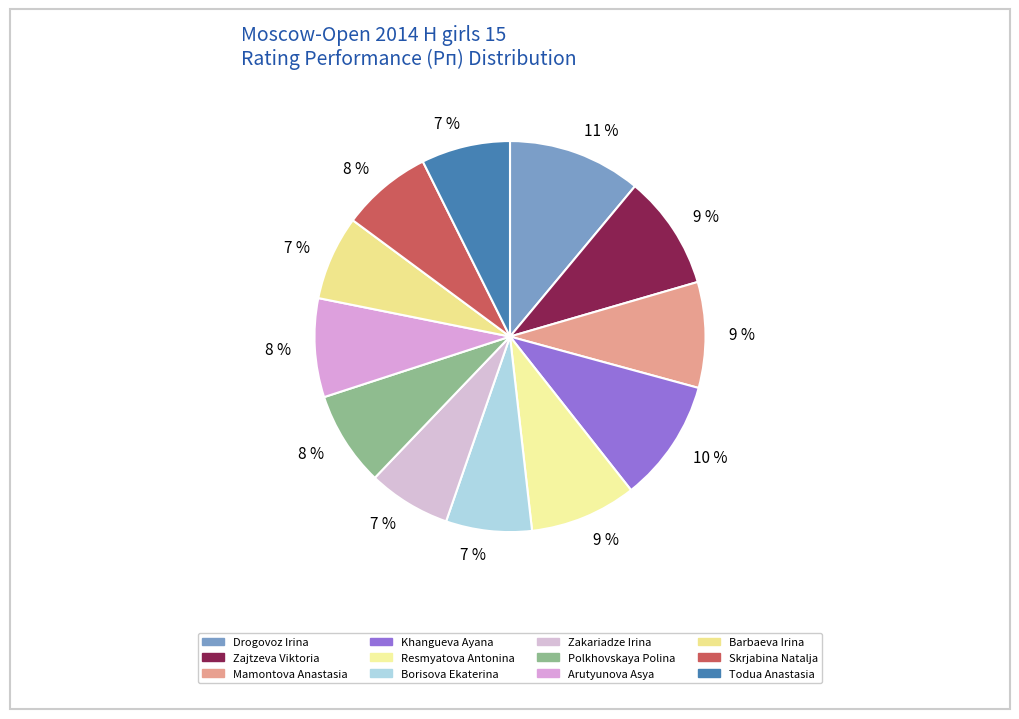

To the nearest percent, what is the average slice percentage?

8%